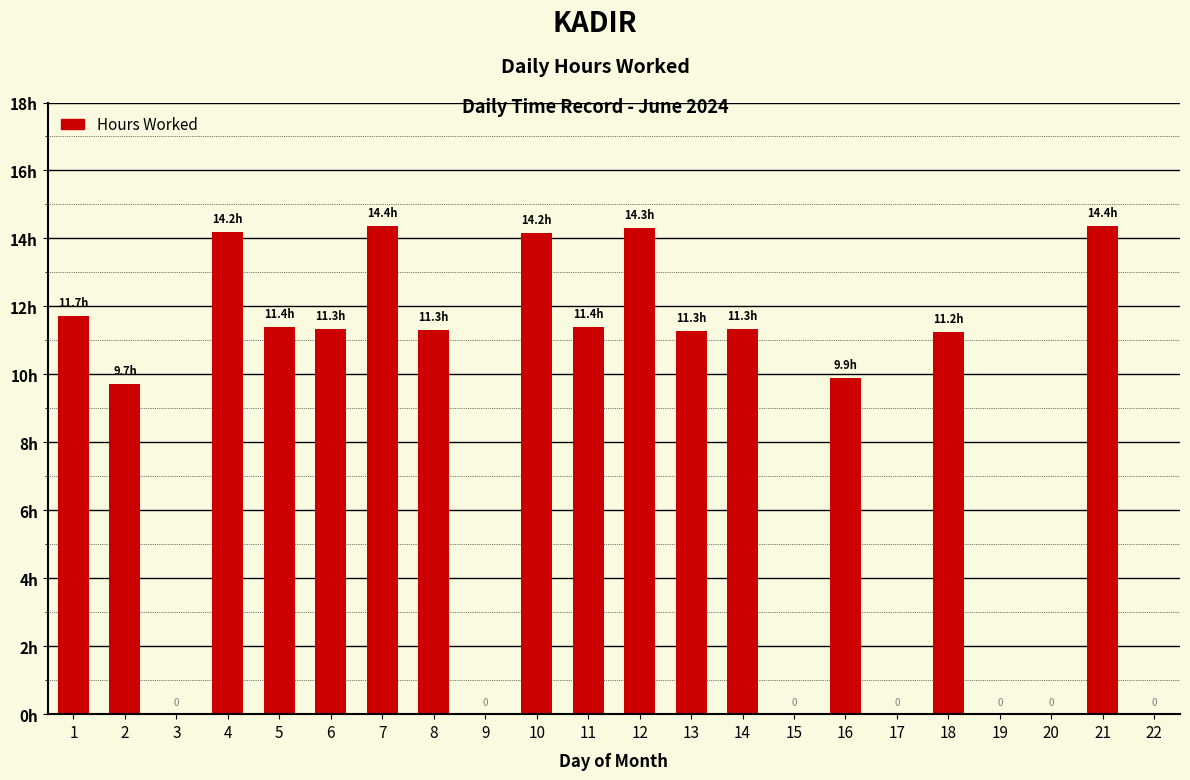

What is the change in value from 6 to 10?

+2.8